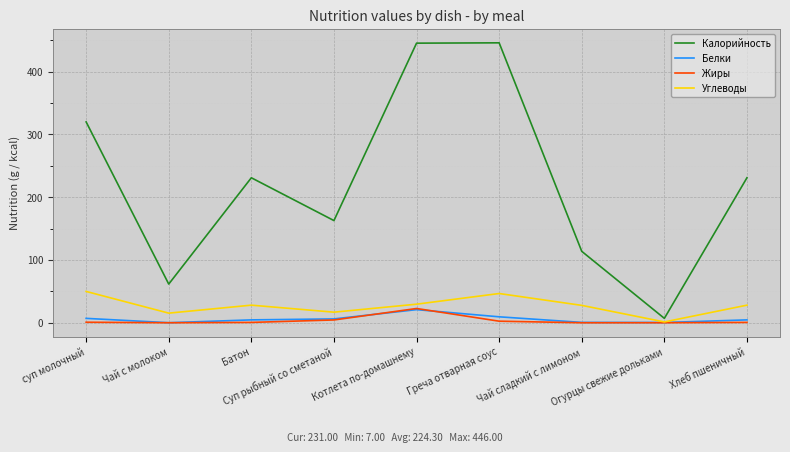

What is the average value of the Белки series?

6.0